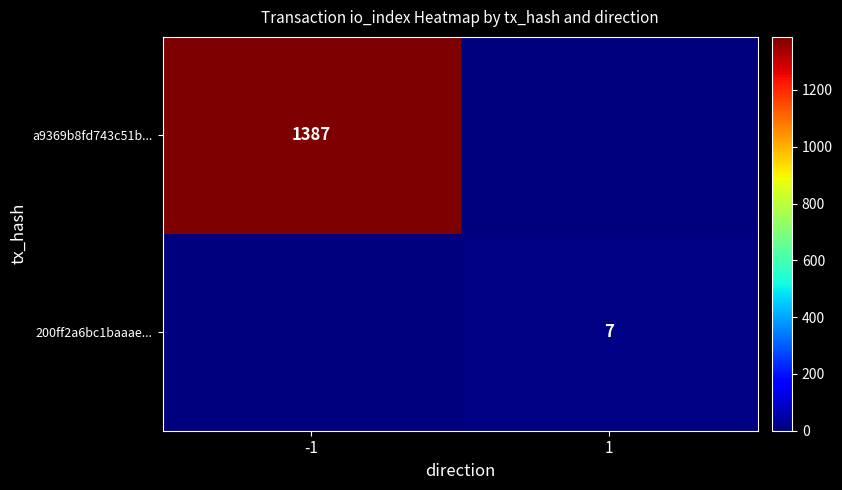

Which has a higher value, -1 or 1?

-1